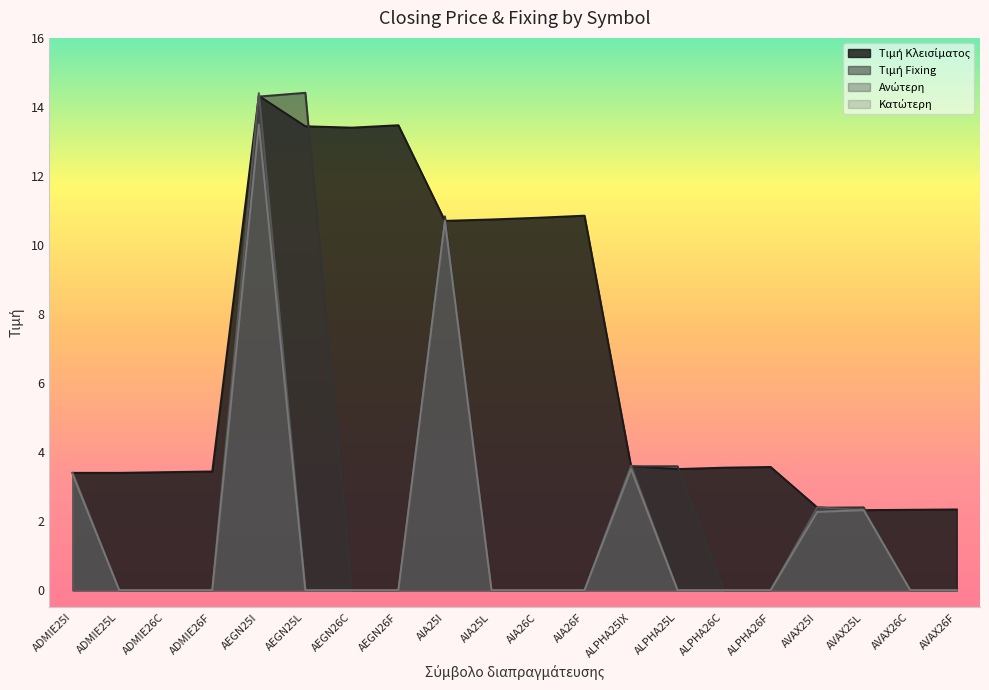

Is the value of Τιμή Κλεισίματος at ADMIE25I greater than the value of Ανώτερη at AVAX26C?

Yes